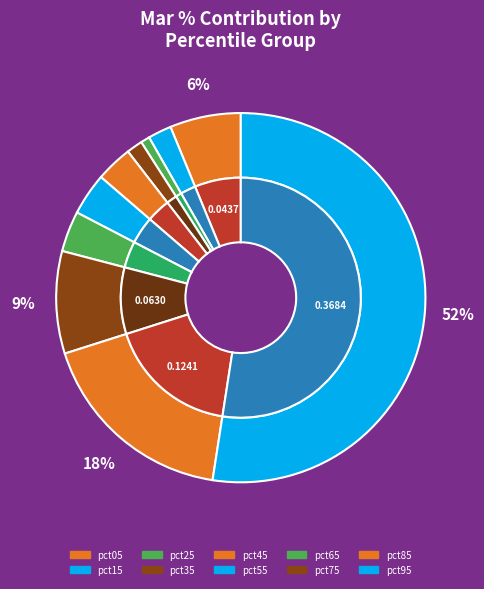

True or false: pct55 accounts for 4% of the total.

True